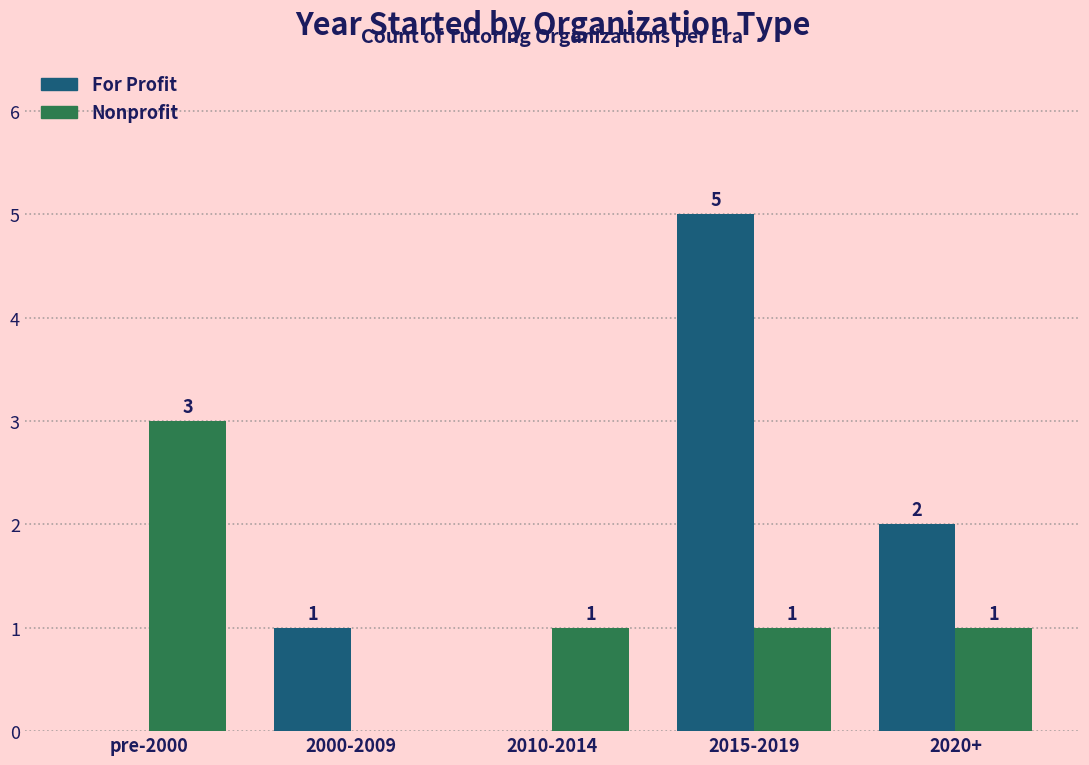

What is the total value across all series at 2020+?

3